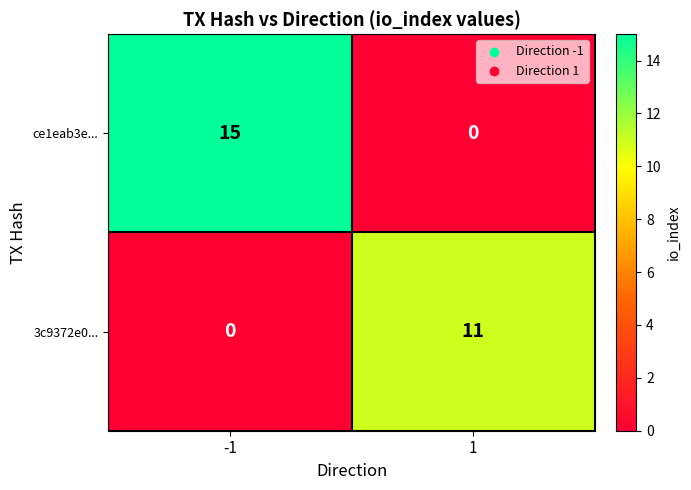

Rank the series by their average value, from highest to lowest.

ce1eab3e..., 3c9372e0...